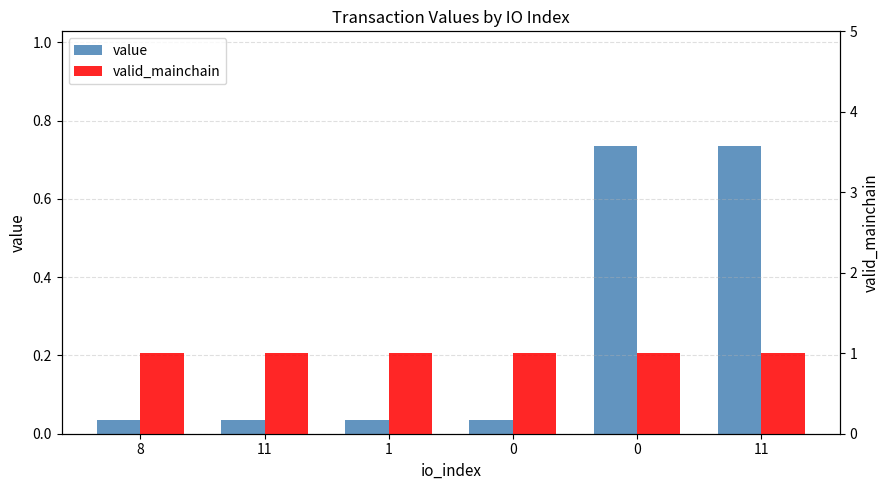

Rank the series by their maximum value, from lowest to highest.

value, valid_mainchain